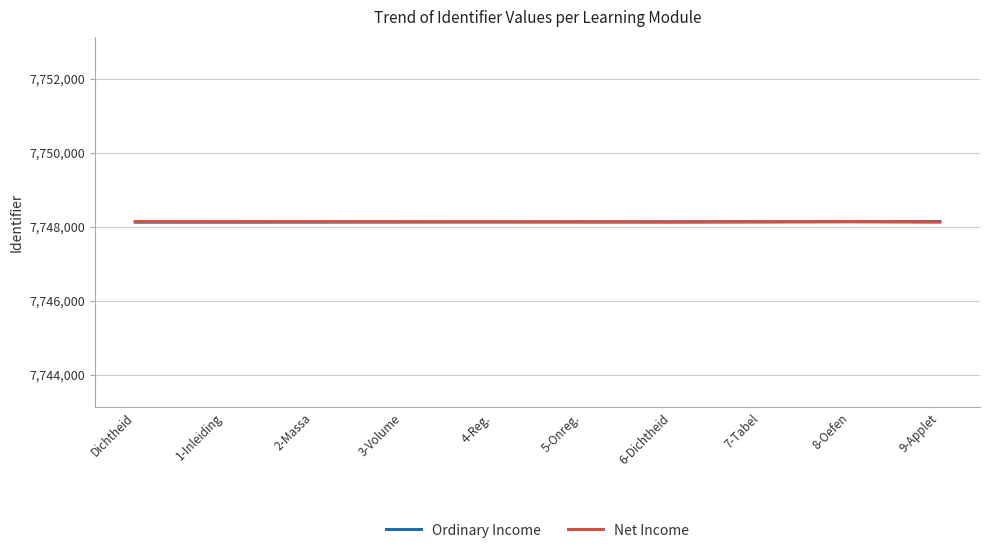

What is the sum of the Net Income values at 1-Inleiding and 9-Applet?

15496261